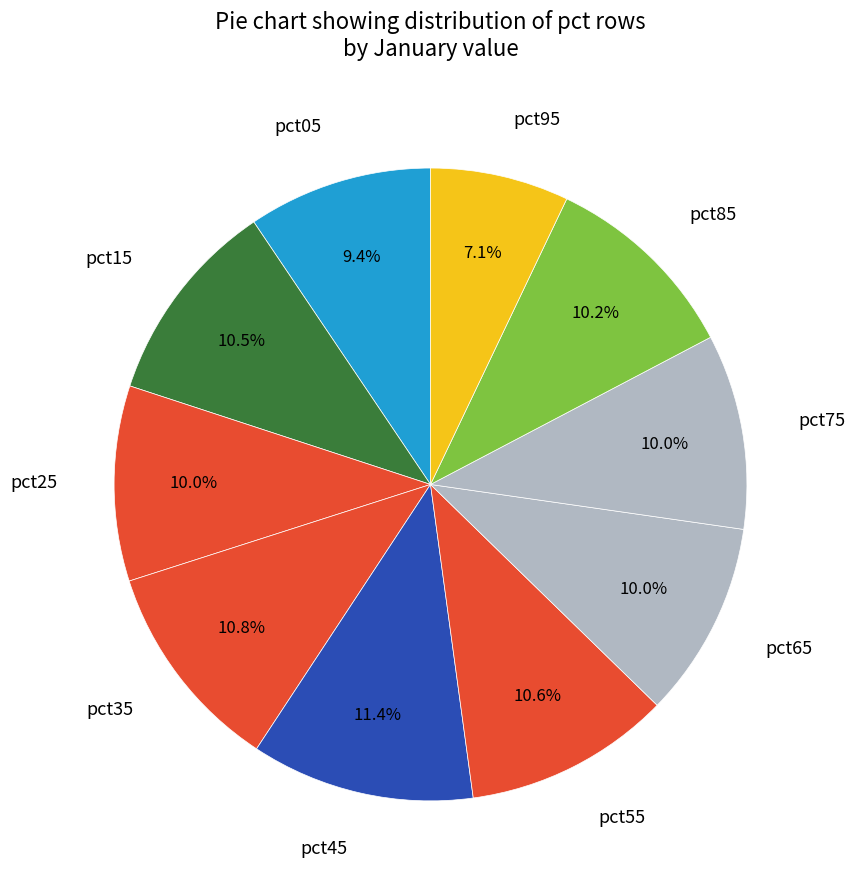

How many segments does this pie chart have?

10